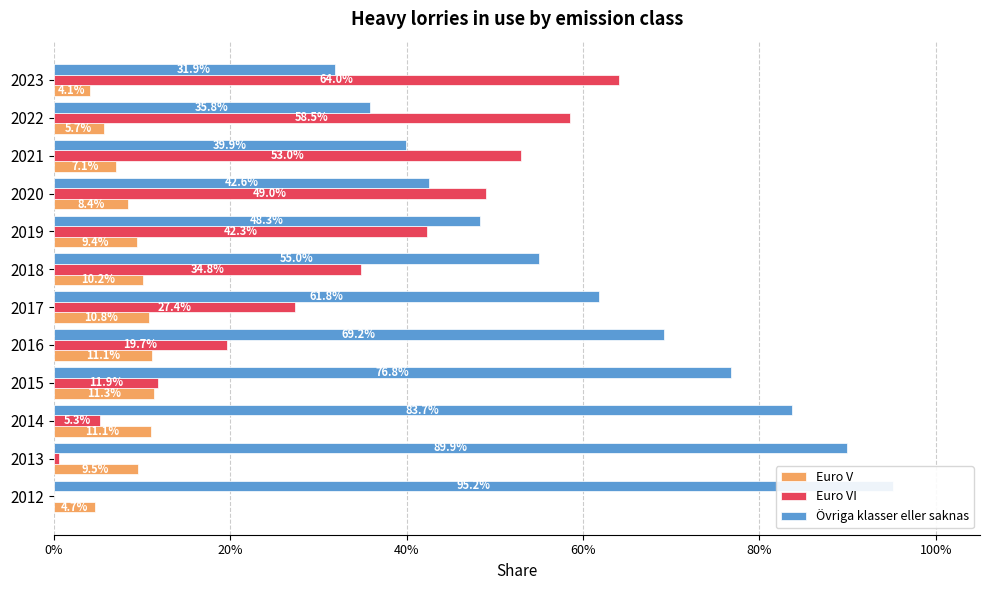

Which series has the largest total across all categories?

Övriga klasser eller saknas